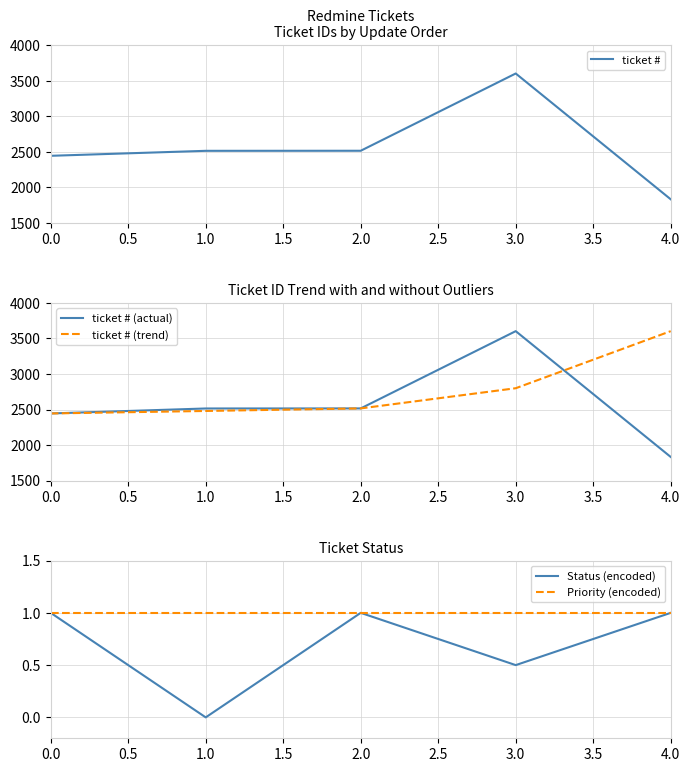

What is the highest value of the ticket # (trend) series?

3603